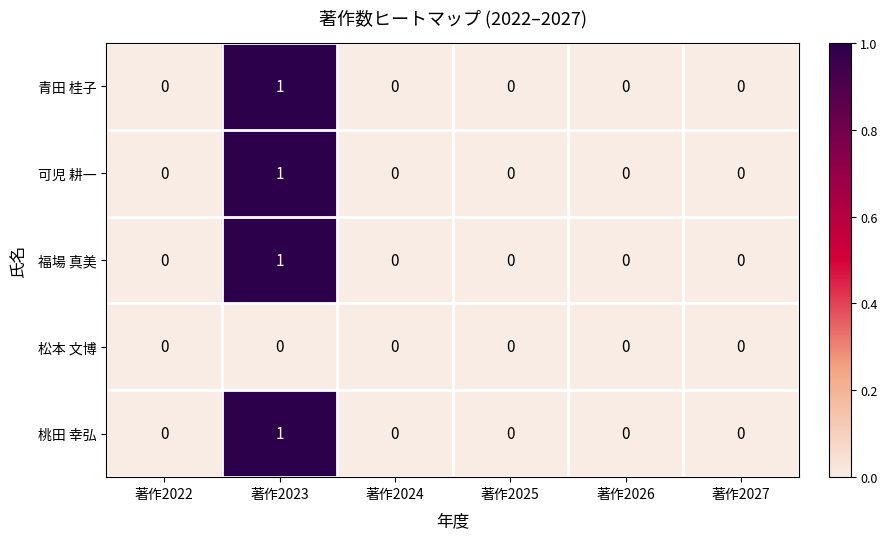

How many positive values does the 桃田 幸弘 series have?

1